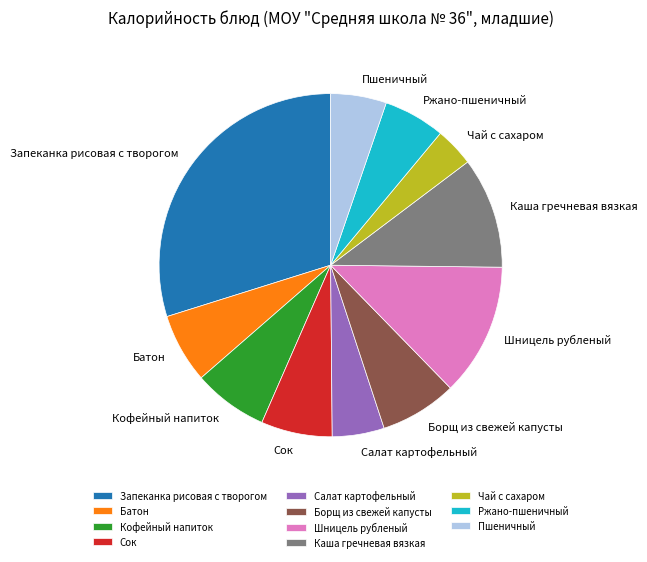

Is it true that Кофейный напиток is 21% of the pie?

False